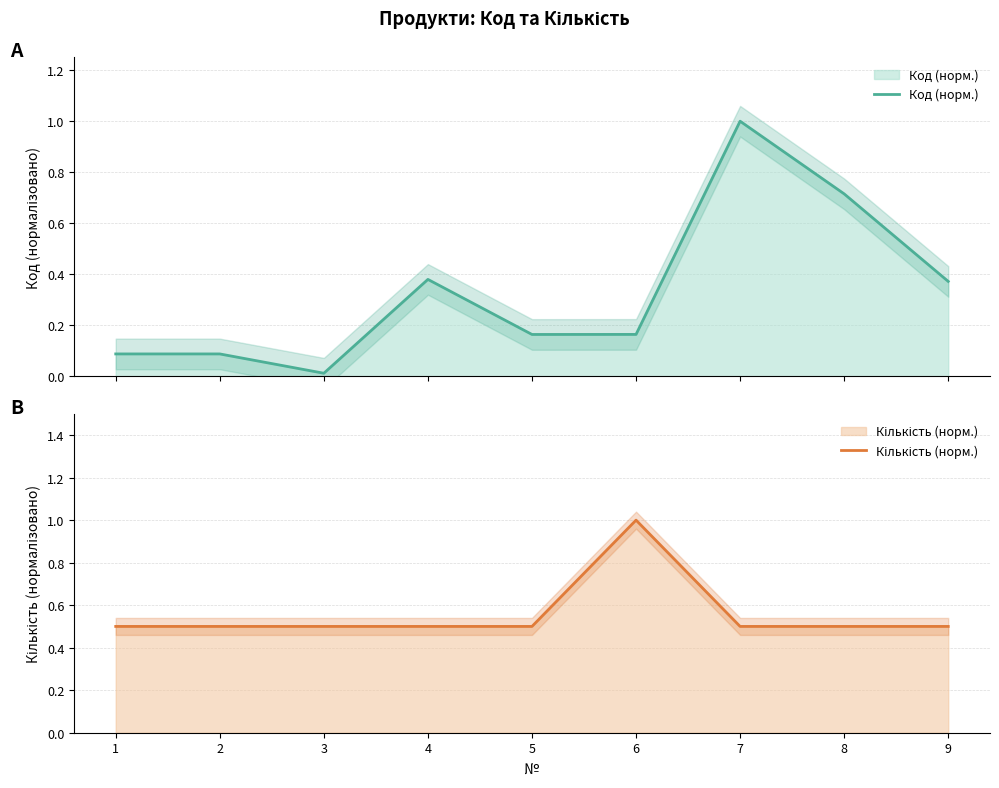

The value of Кількість (норм.) at 7 is 0.8. True or false?

False